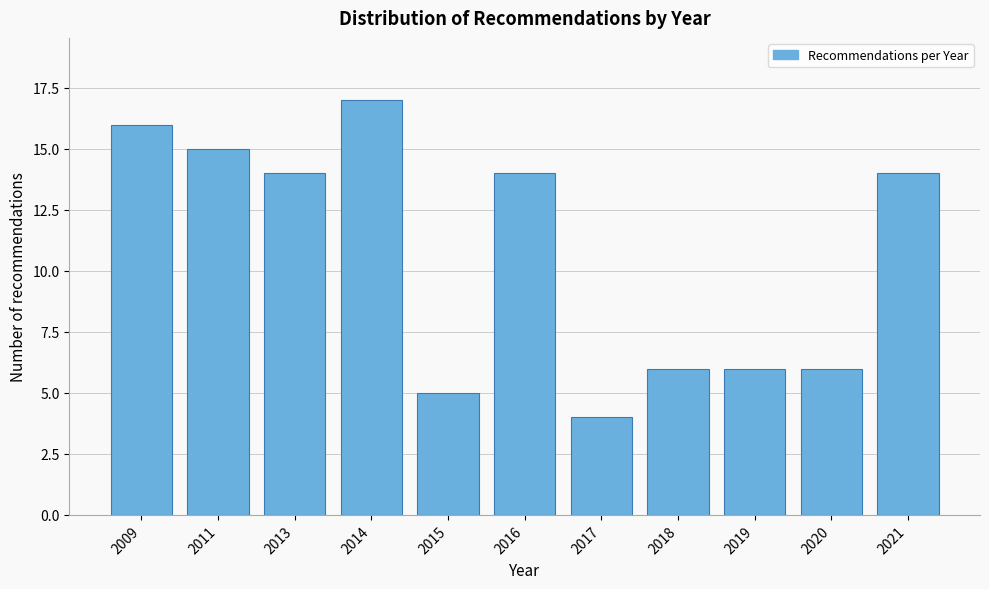

Reading left to right, extract all data points from this chart.

16	15	14	17	5	14	4	6	6	6	14